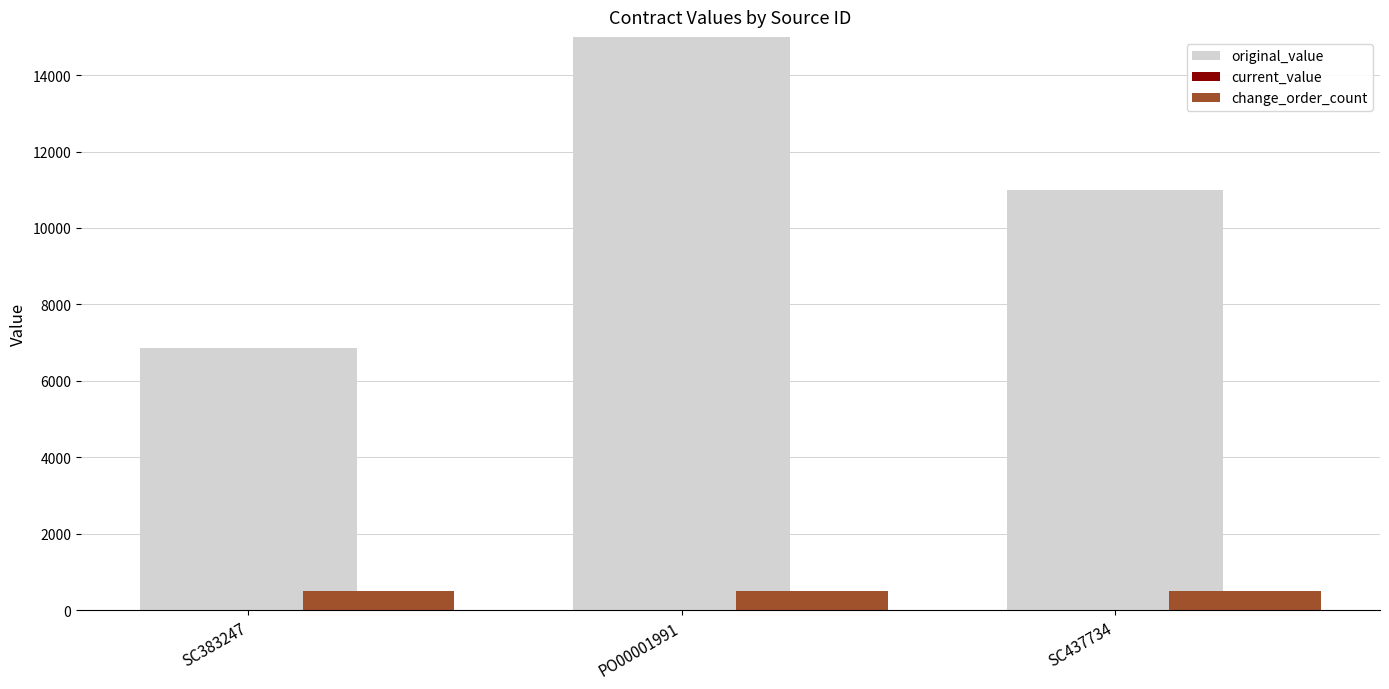

Which category has the highest value across all series?

PO00001991